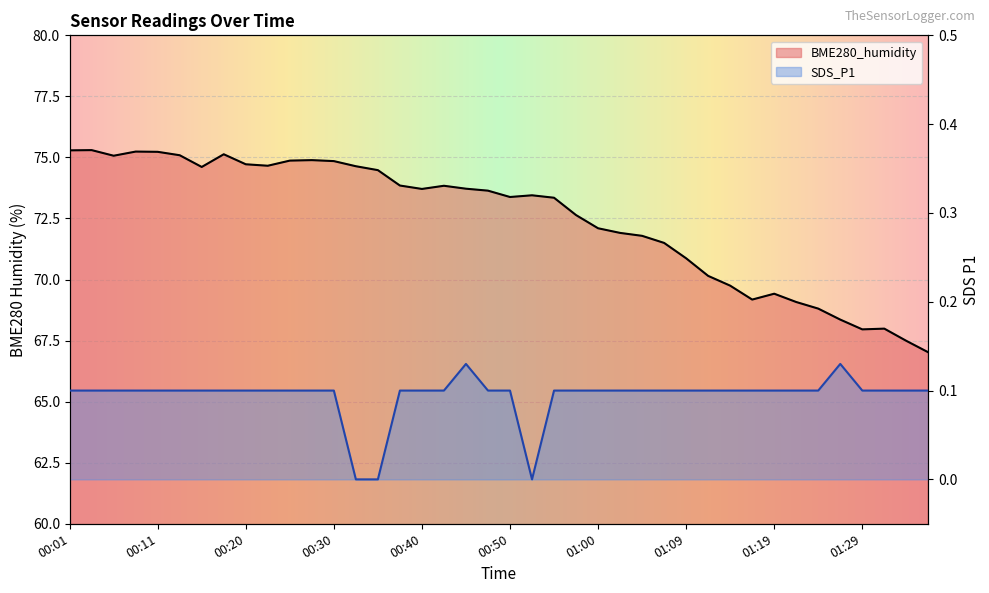

Rank the series at 00:30 from highest to lowest value.

BME280_humidity, SDS_P1